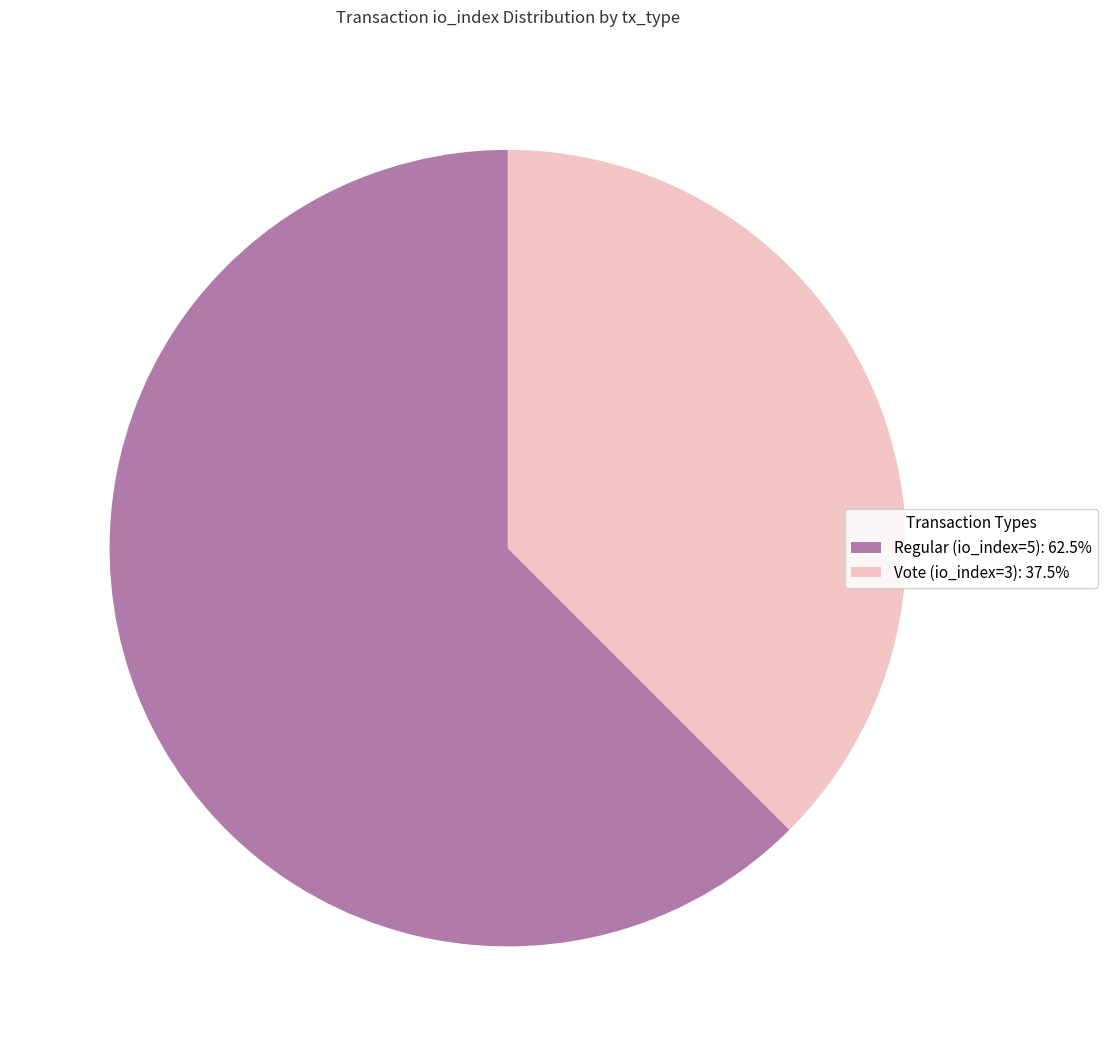

Which slice is the largest?

Regular (io_index=5)